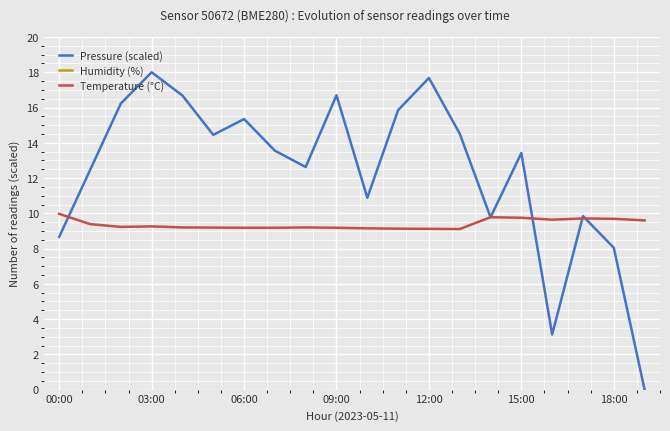

What is the difference between the second highest and minimum values in the Temperature (°C) series?

0.7